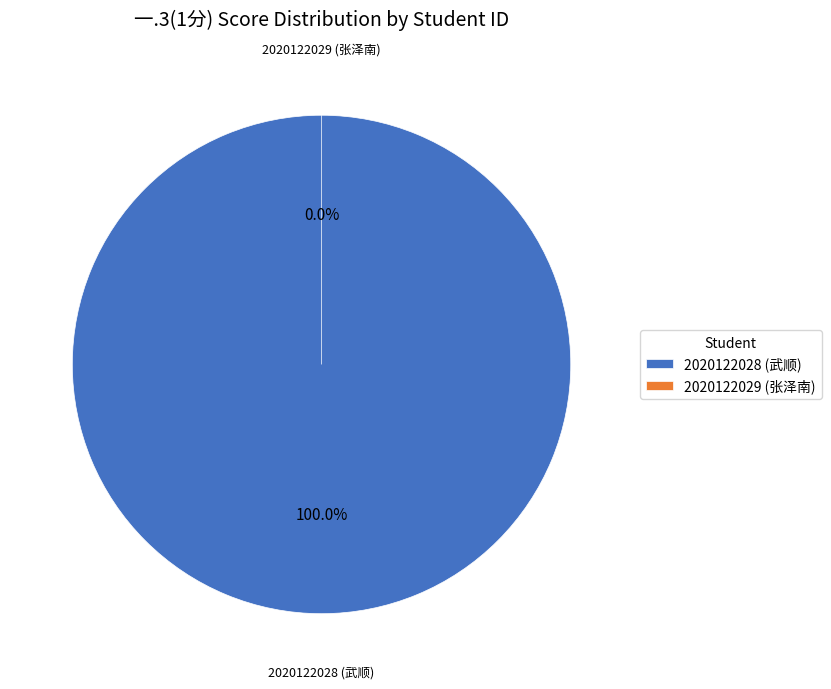

To the nearest percent, what is the difference between the 2020122029 (张泽南) and 2020122028 (武顺) slice percentages?

100%